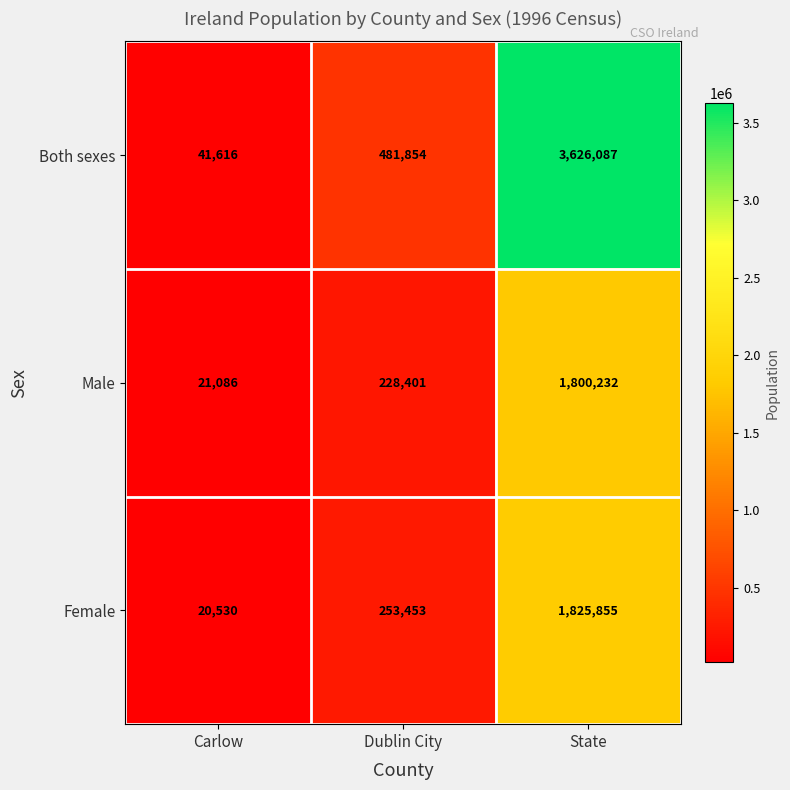

What is the highest value of the Male series?

1800232